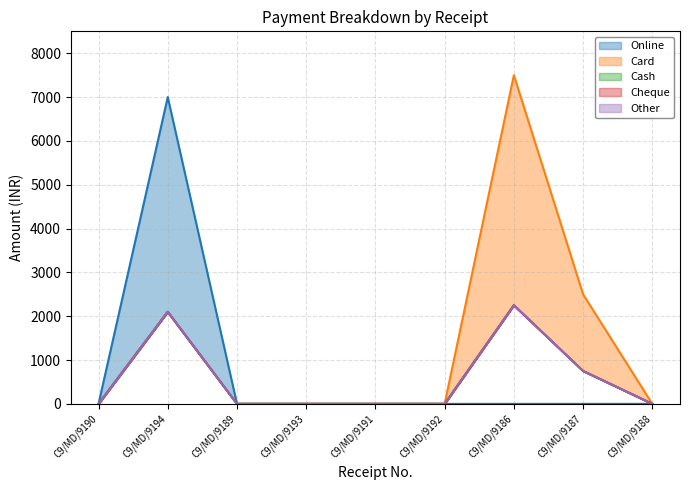

The Cheque series shows 0 at C9/MD/9189. True or false?

True